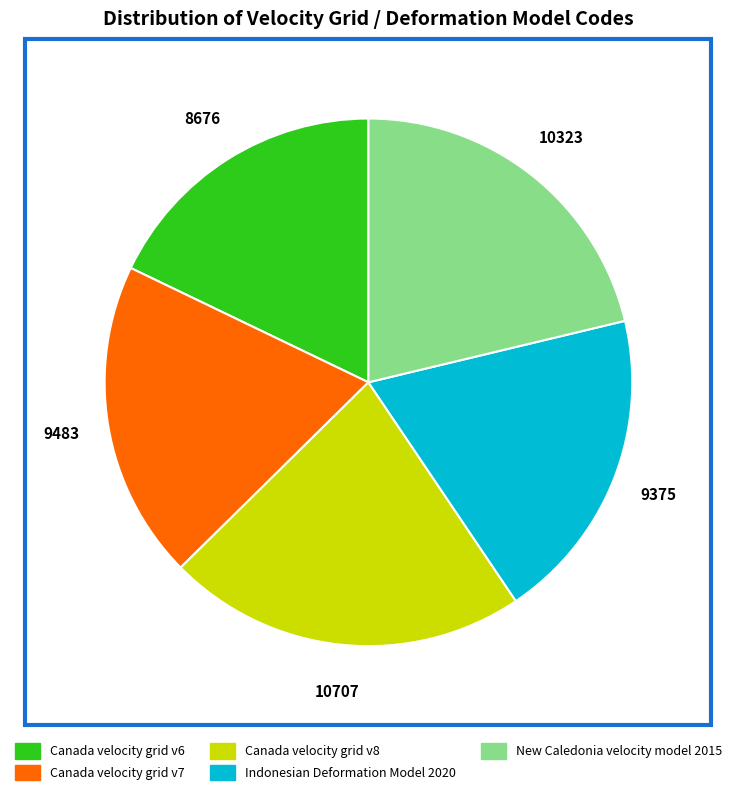

Which has a higher value, Indonesian Deformation Model 2020 or New Caledonia velocity model 2015?

New Caledonia velocity model 2015